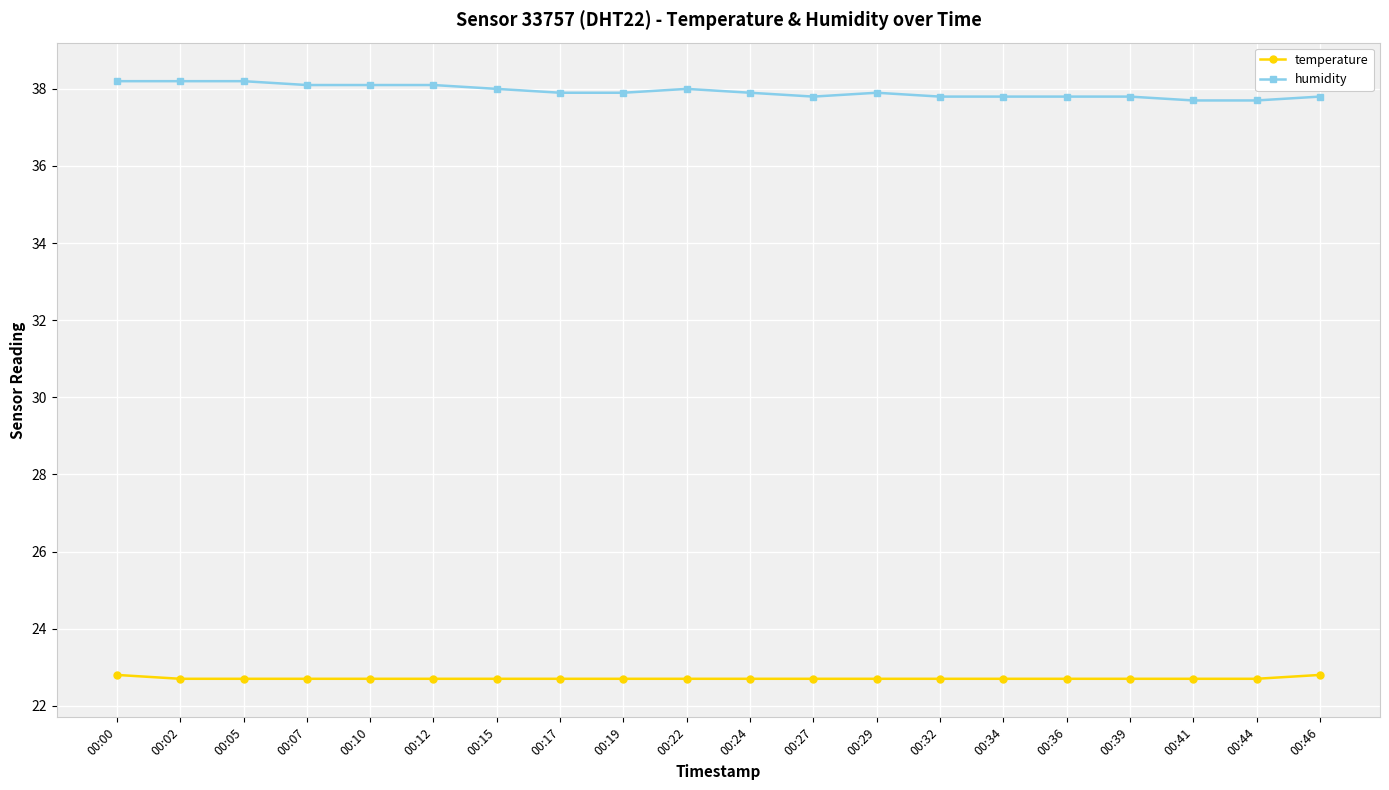

Reading right to left, what are all the values shown in this chart?

temperature: 00:46=22.8	00:44=22.7	00:41=22.7	00:39=22.7	00:36=22.7	00:34=22.7	00:32=22.7	00:29=22.7	00:27=22.7	00:24=22.7	00:22=22.7	00:19=22.7	00:17=22.7	00:15=22.7	00:12=22.7	00:10=22.7	00:07=22.7	00:05=22.7	00:02=22.7	00:00=22.8
humidity: 00:46=37.8	00:44=37.7	00:41=37.7	00:39=37.8	00:36=37.8	00:34=37.8	00:32=37.8	00:29=37.9	00:27=37.8	00:24=37.9	00:22=38.0	00:19=37.9	00:17=37.9	00:15=38.0	00:12=38.1	00:10=38.1	00:07=38.1	00:05=38.2	00:02=38.2	00:00=38.2